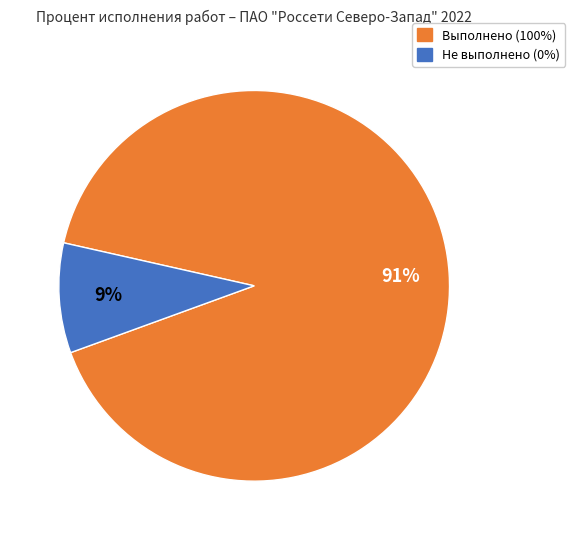

Is there any slice that represents more than half of the pie?

Yes